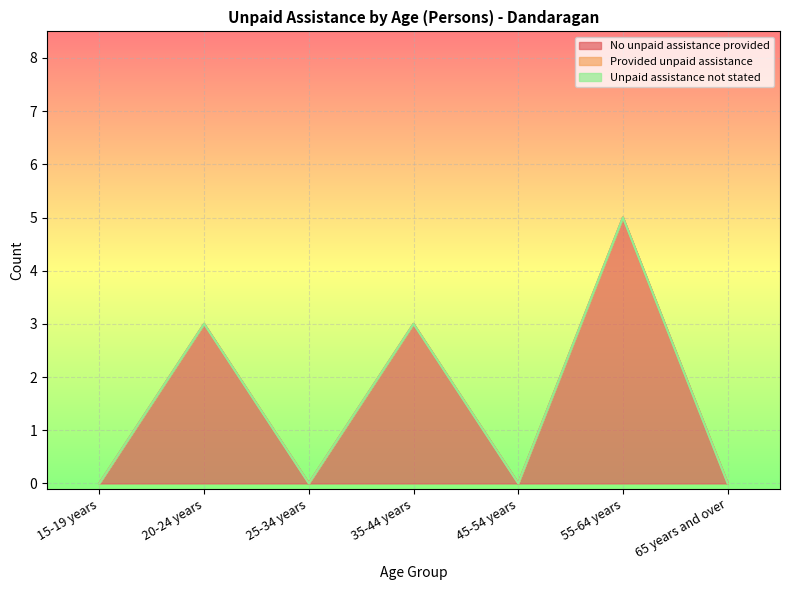

True or false: Provided unpaid assistance has more than 2 points higher than both neighbors.

False